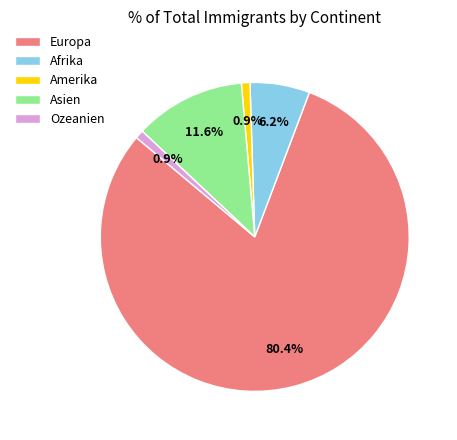

What percentage do Ozeanien and Amerika together represent?

1.8%